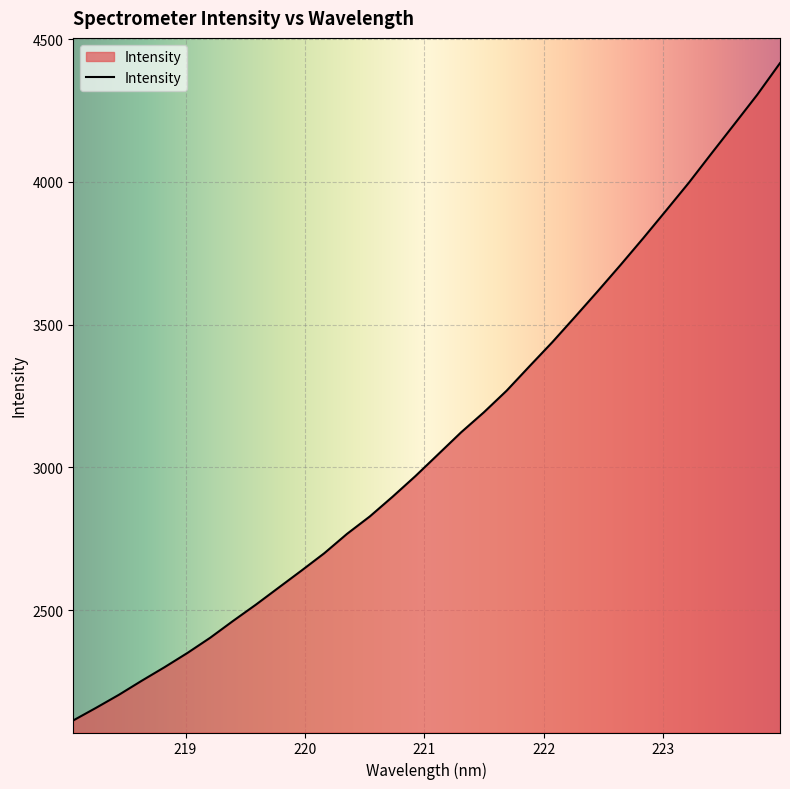

What is the smallest value displayed?

2113.7